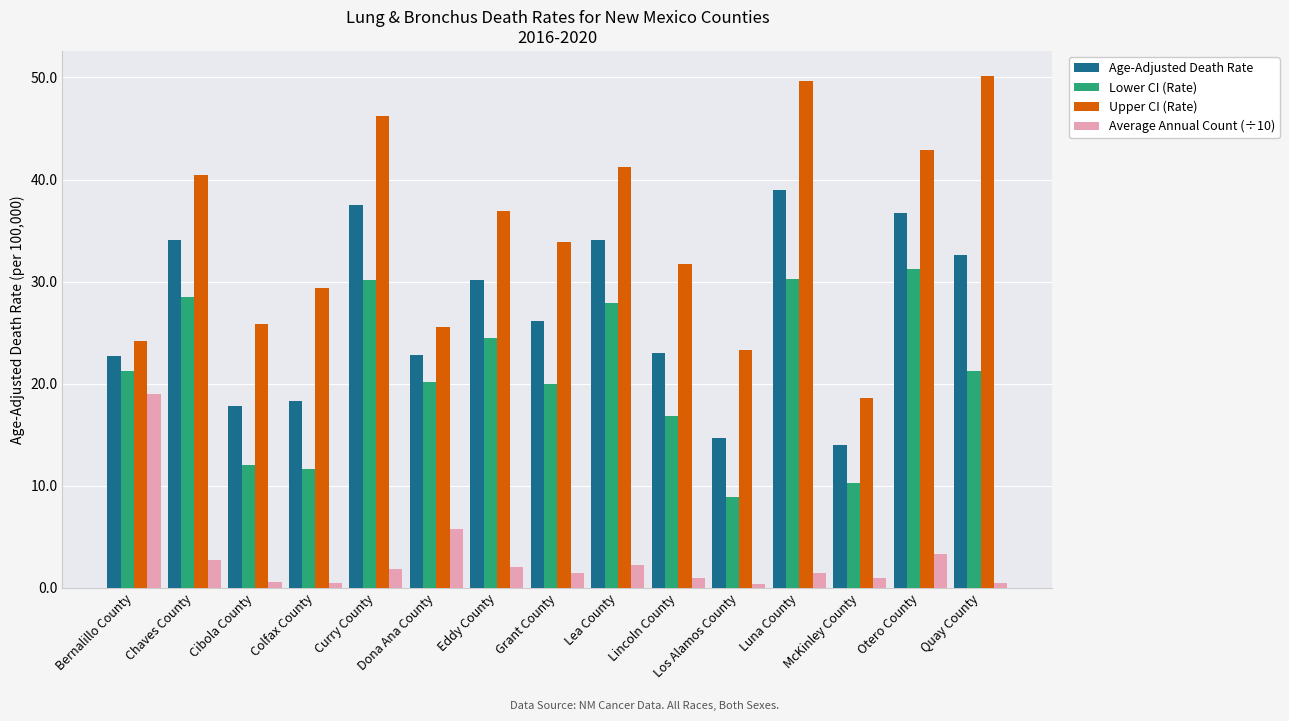

Read the Lower CI (Rate) value at Curry County.

30.2